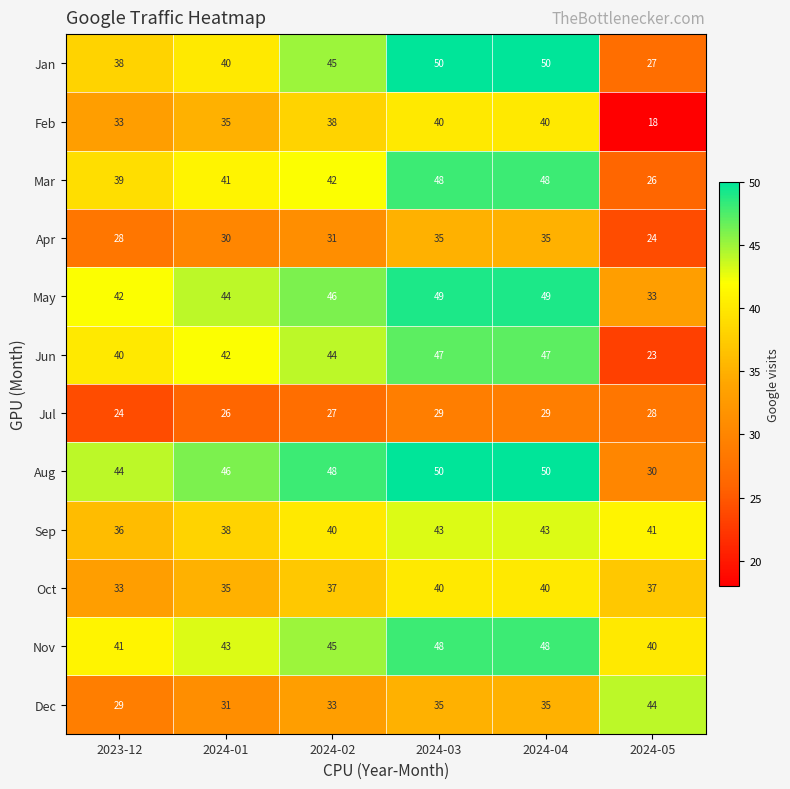

How many data points does each series have?

6